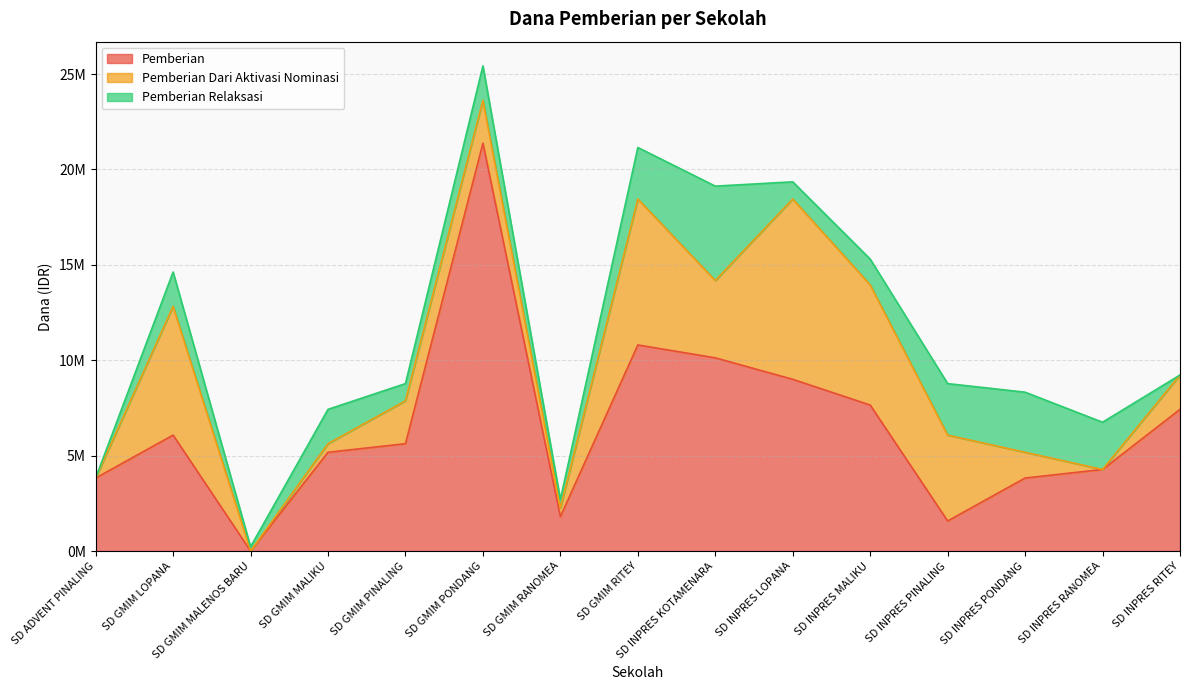

Reading left to right, what are all the values shown in this chart?

Pemberian: 3825000	6075000	0	5175000	5625000	21375000	1800000	10800000	10125000	9000000	7650000	1575000	3825000	4275000	7425000
Pemberian Dari Aktivasi Nominasi: 0	6750000	0	450000	2250000	2250000	450000	7650000	4050000	9450000	6300000	4500000	1350000	0	1800000
Pemberian Relaksasi: 0	1800000	225000	1800000	900000	1800000	450000	2700000	4950000	900000	1350000	2700000	3150000	2475000	0